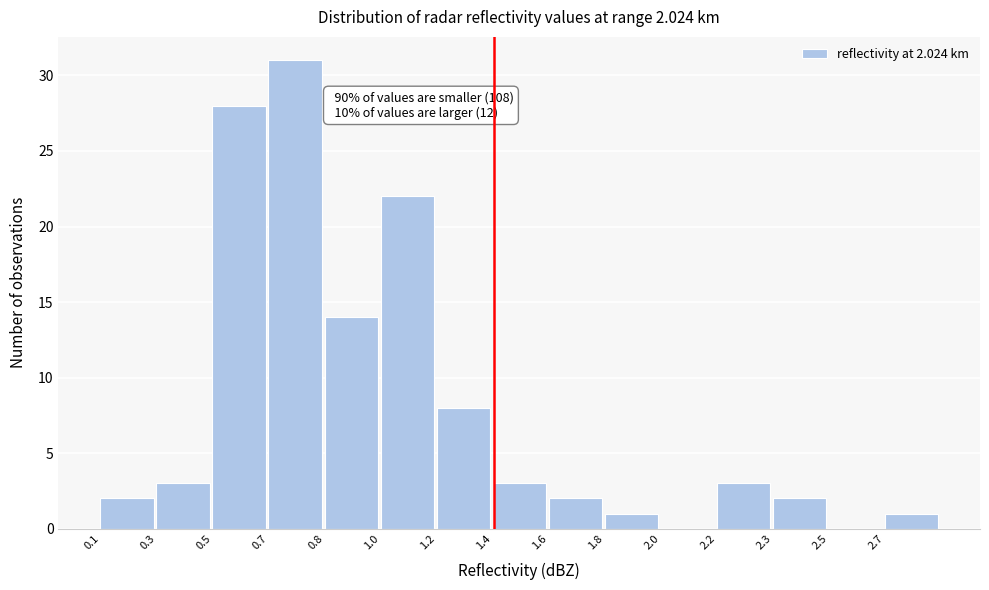

Reading right to left, extract all data points from this chart.

2.7=1	2.5=0	2.3=2	2.2=3	2.0=0	1.8=1	1.6=2	1.4=3	1.2=8	1.0=22	0.8=14	0.7=31	0.5=28	0.3=3	0.1=2